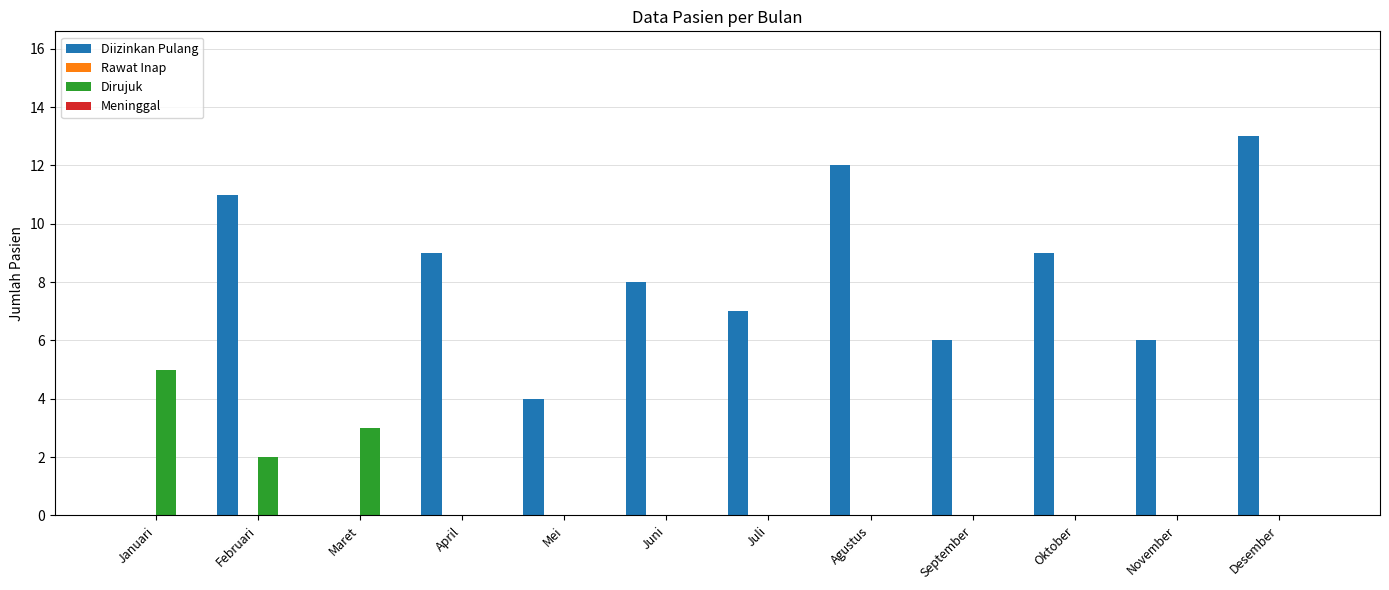

The value of Diizinkan Pulang at Februari is 6. True or false?

False